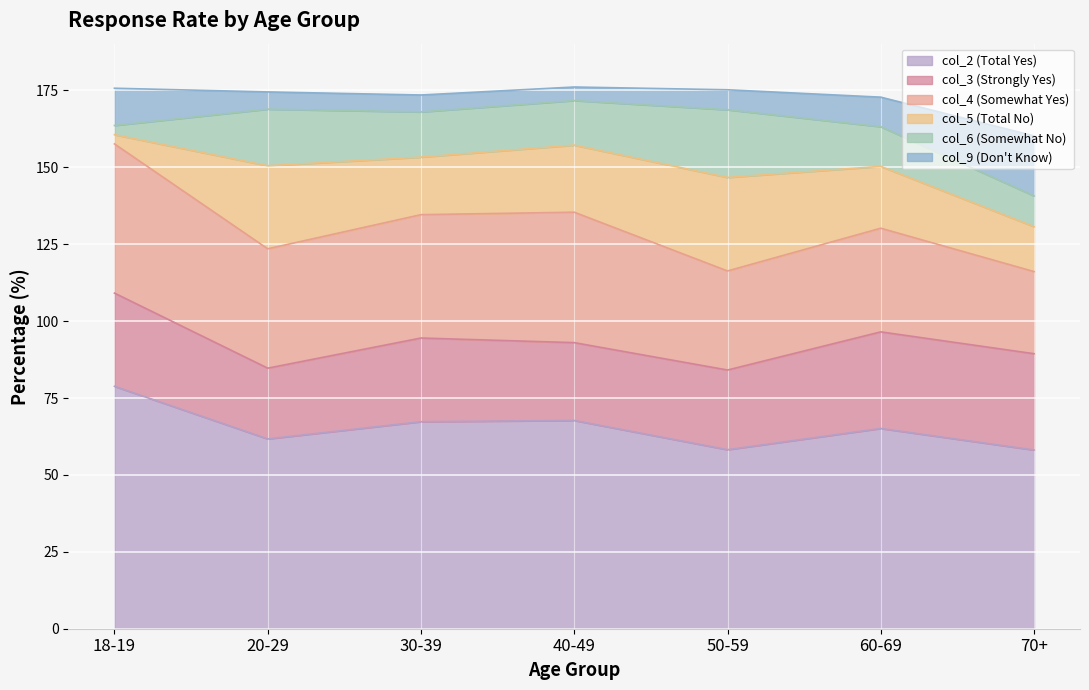

The col_9 series shows 19.5 at 70+. True or false?

True